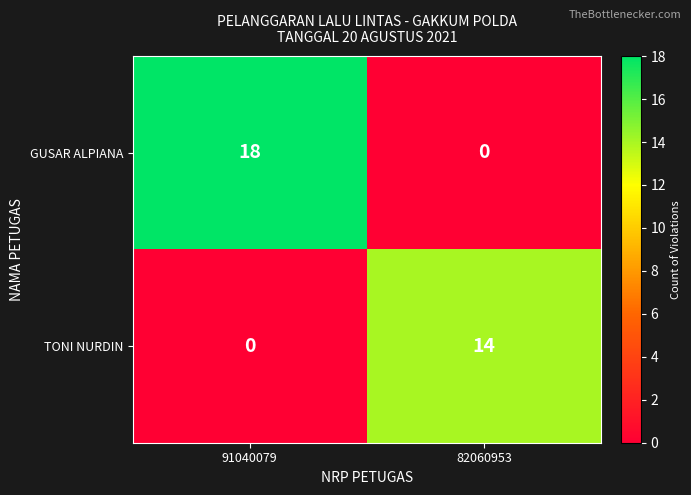

Rank the series by their average value, from highest to lowest.

GUSAR ALPIANA, TONI NURDIN